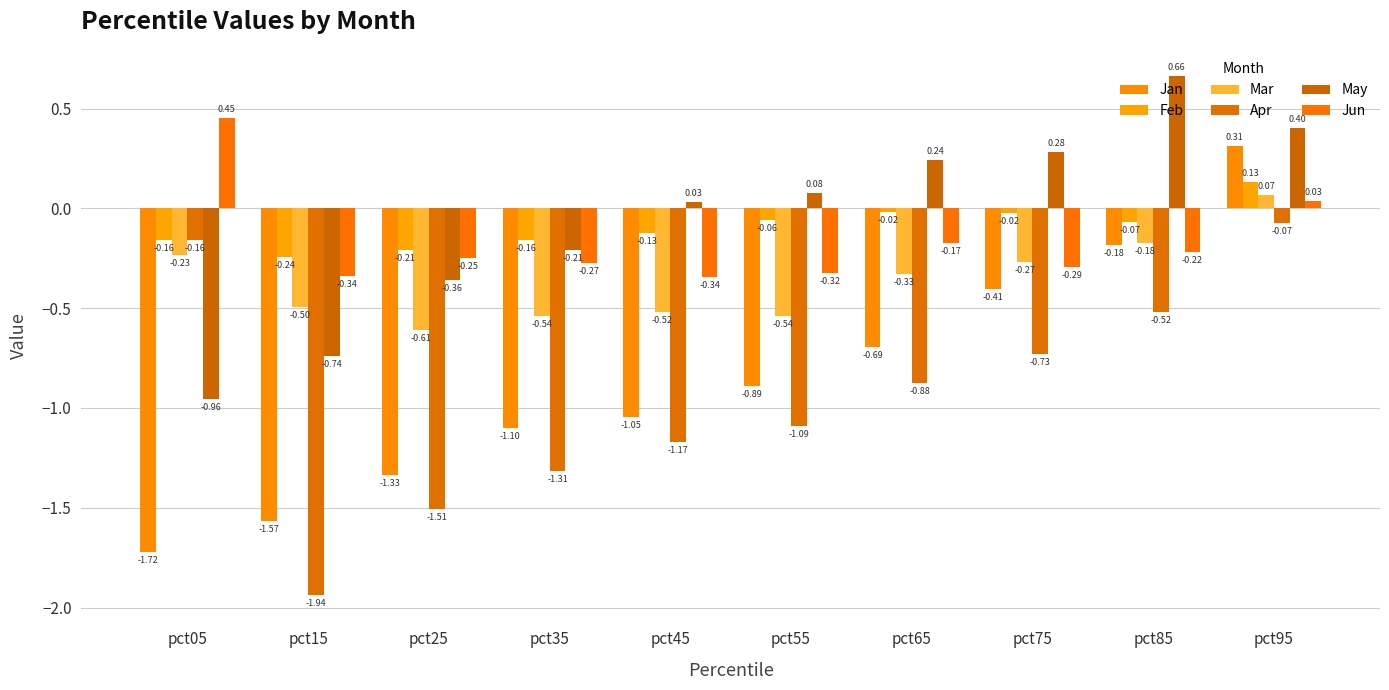

How many values in the Jan series are below 0?

9